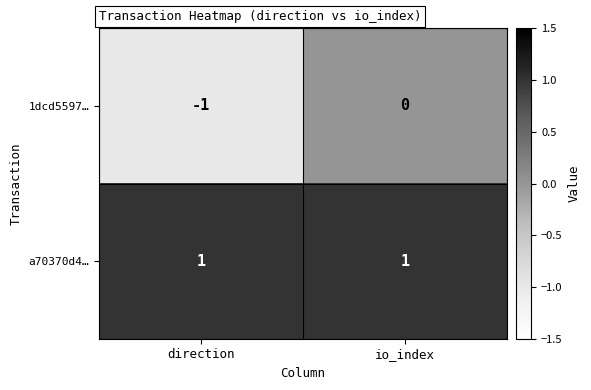

Which label corresponds to the smallest value in the chart?

direction